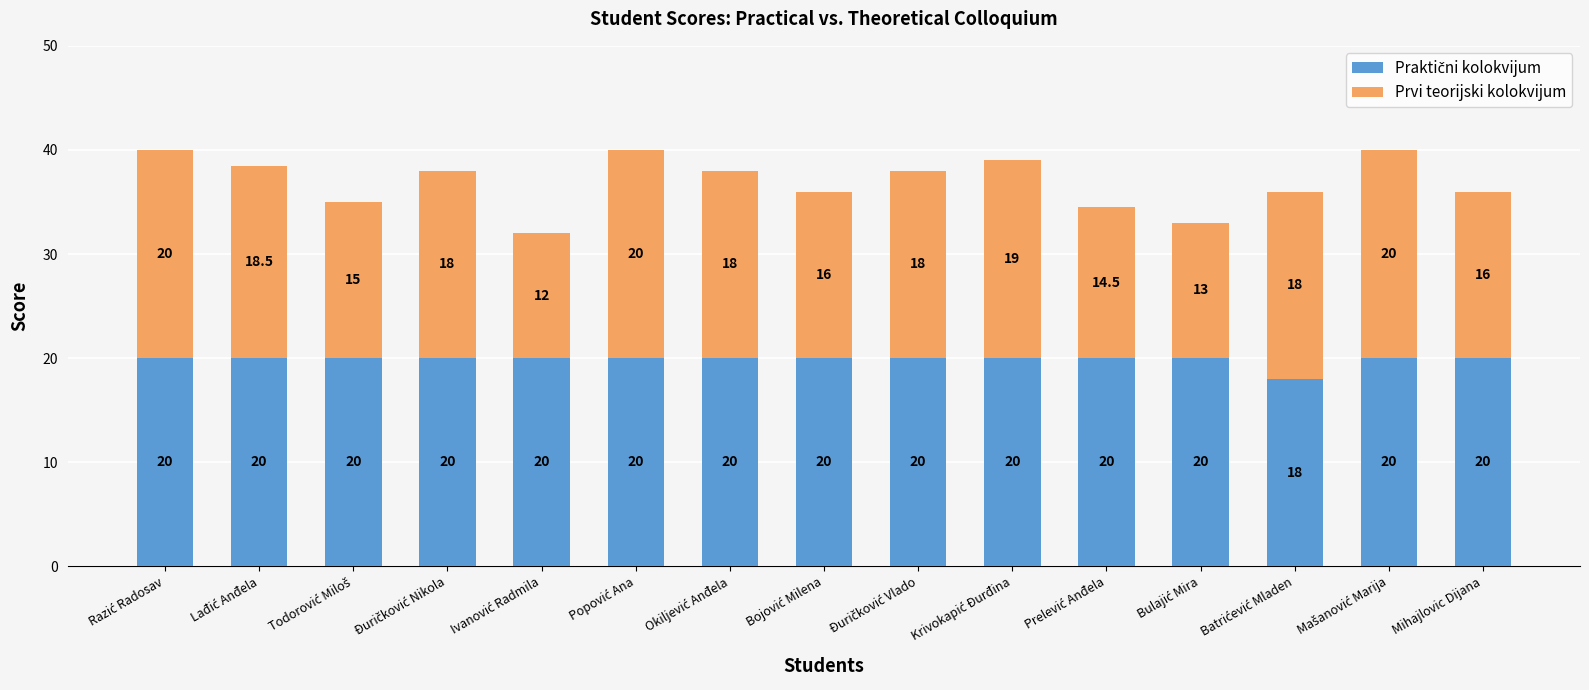

Which series has the largest total across all categories?

Praktični kolokvijum